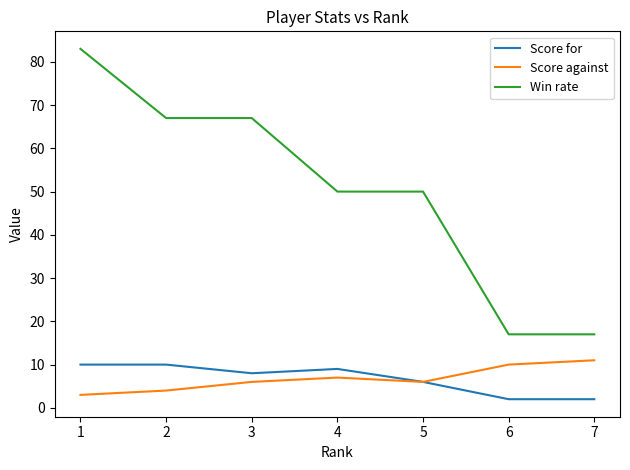

At 7, list the series in order from smallest to largest.

Score for, Score against, Win rate